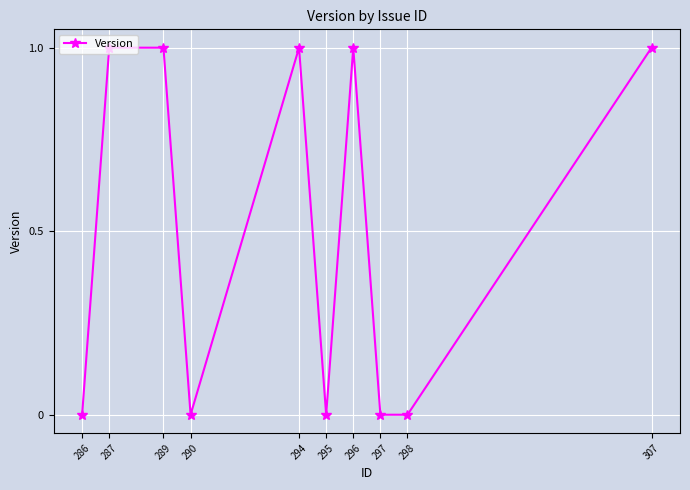

True or false: the data shows 1 at 289.

True